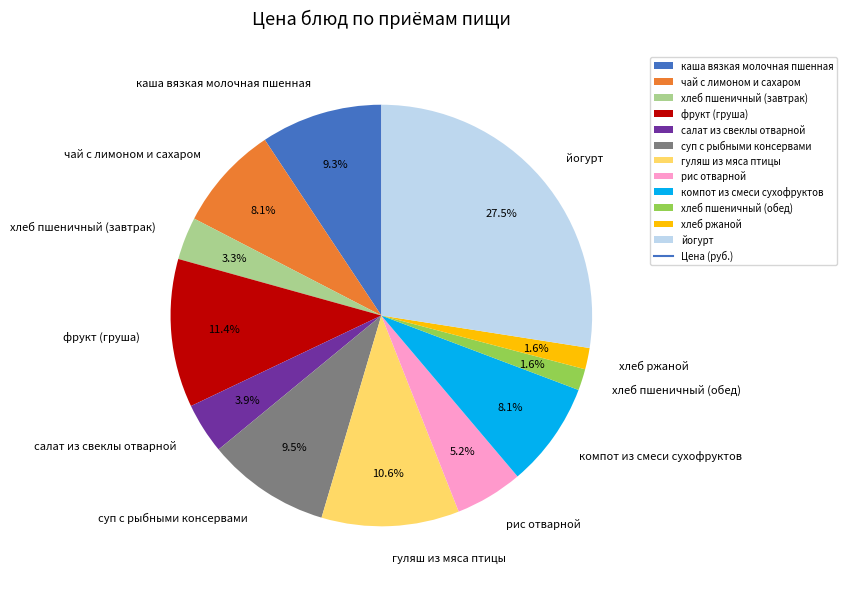

To the nearest percent, what percentage of the pie is компот из смеси сухофруктов?

8%